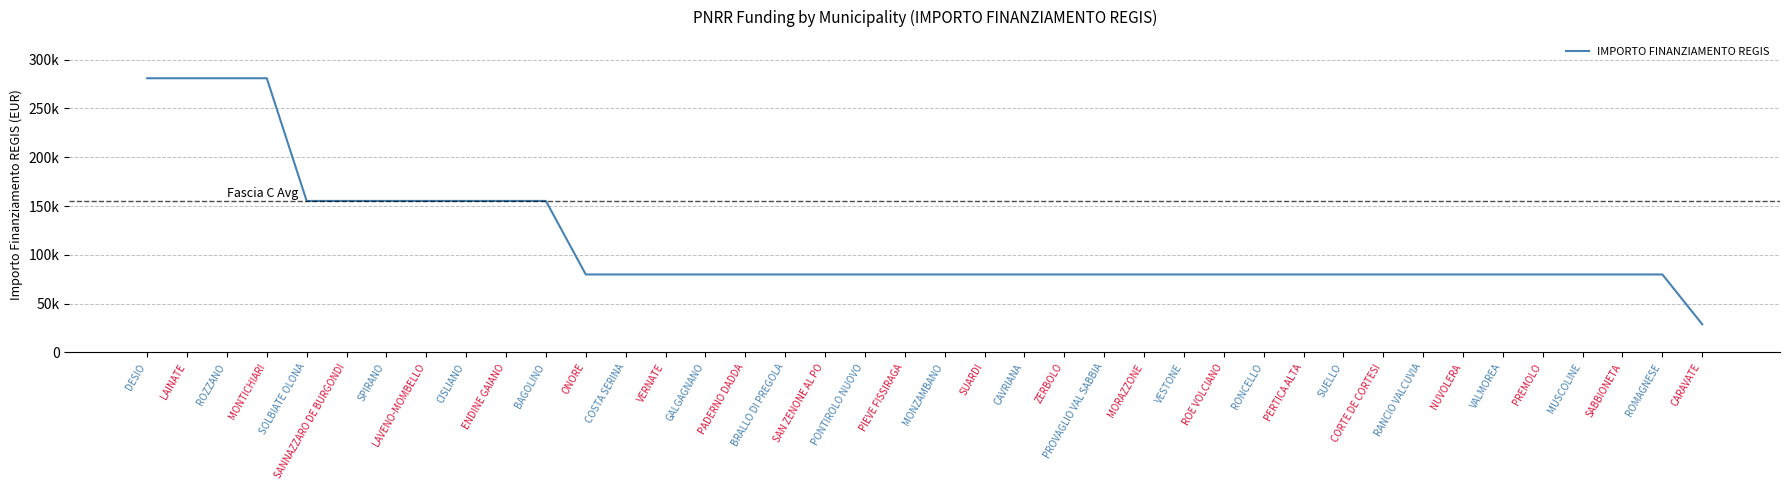

Reading right to left, what are all the values shown in this chart?

28902	79922	79922	79922	79922	79922	79922	79922	79922	79922	79922	79922	79922	79922	79922	79922	79922	79922	79922	79922	79922	79922	79922	79922	79922	79922	79922	79922	79922	155234	155234	155234	155234	155234	155234	155234	280932	280932	280932	280932